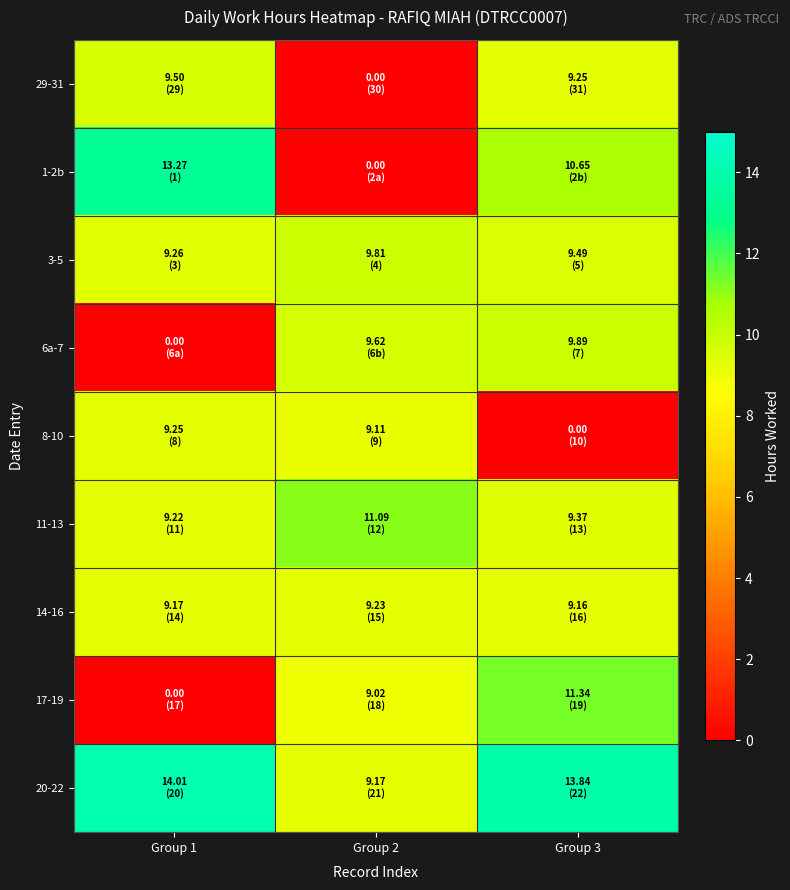

Which series has the largest total across all categories?

20-22